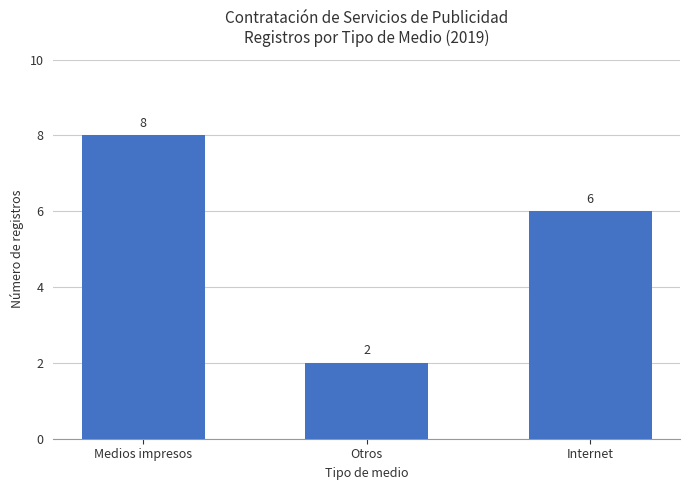

Which has a higher value, Medios impresos or Internet?

Medios impresos